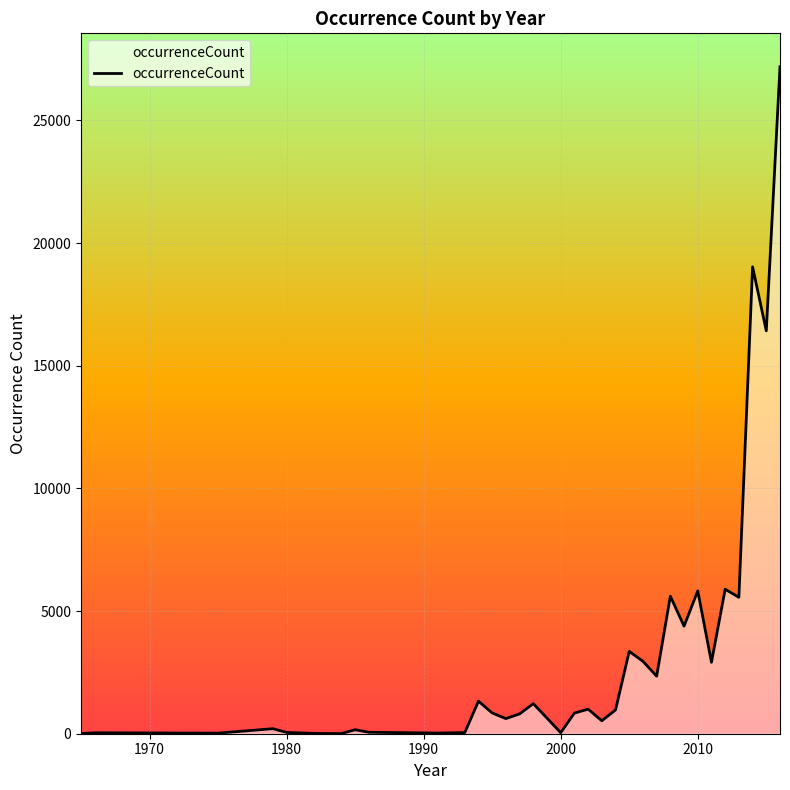

Count the number of categories in the chart.

33